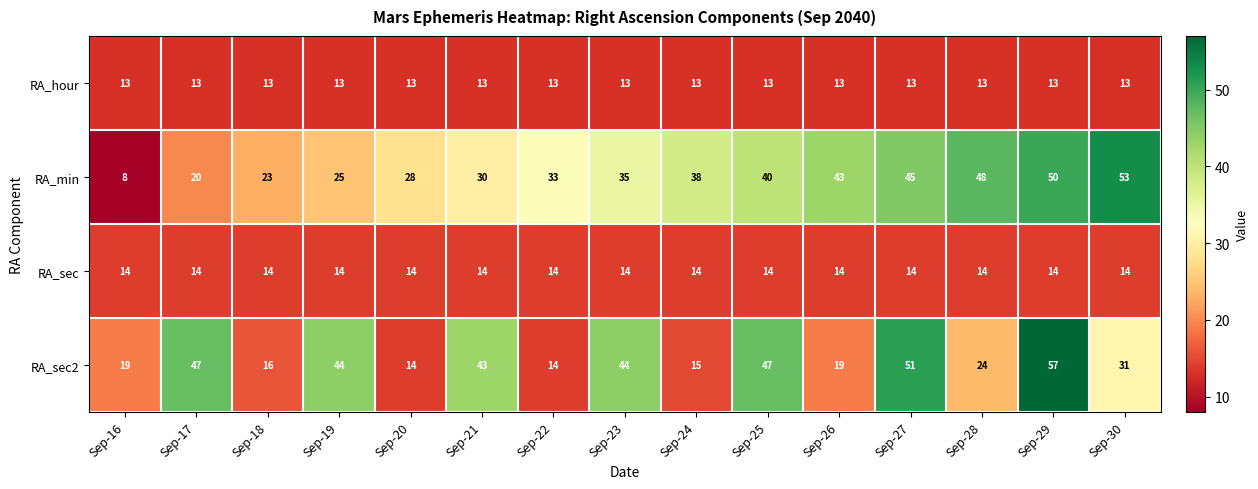

What is the sum of the RA_min values at Sep-21 and Sep-16?

38